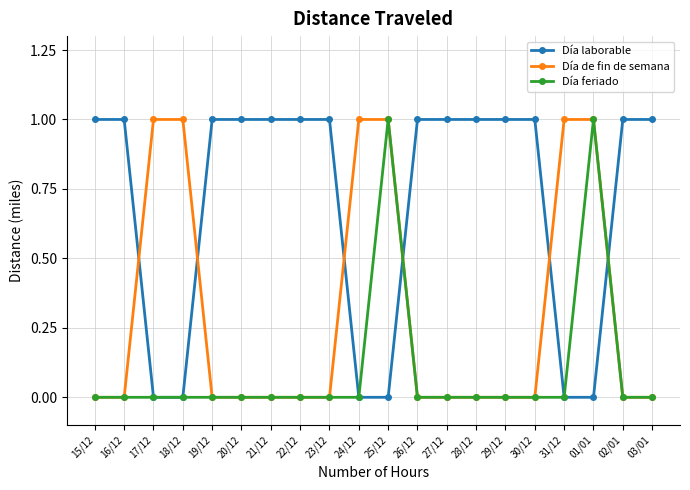

Count the number of categories in the chart.

20